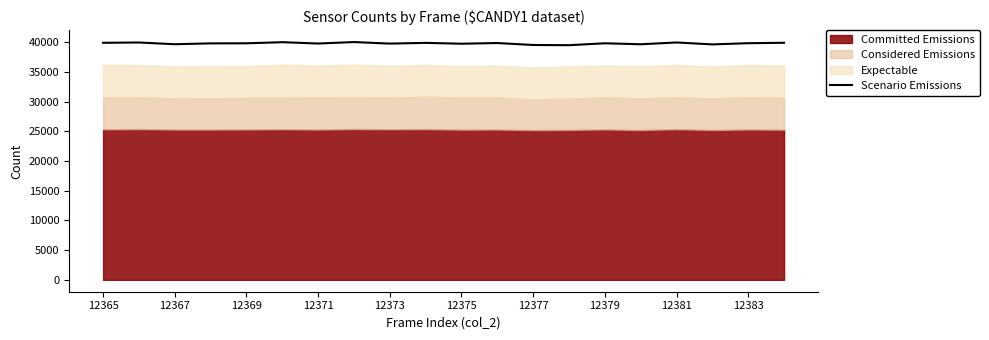

Does the chart display data point markers on the line(s)?

No